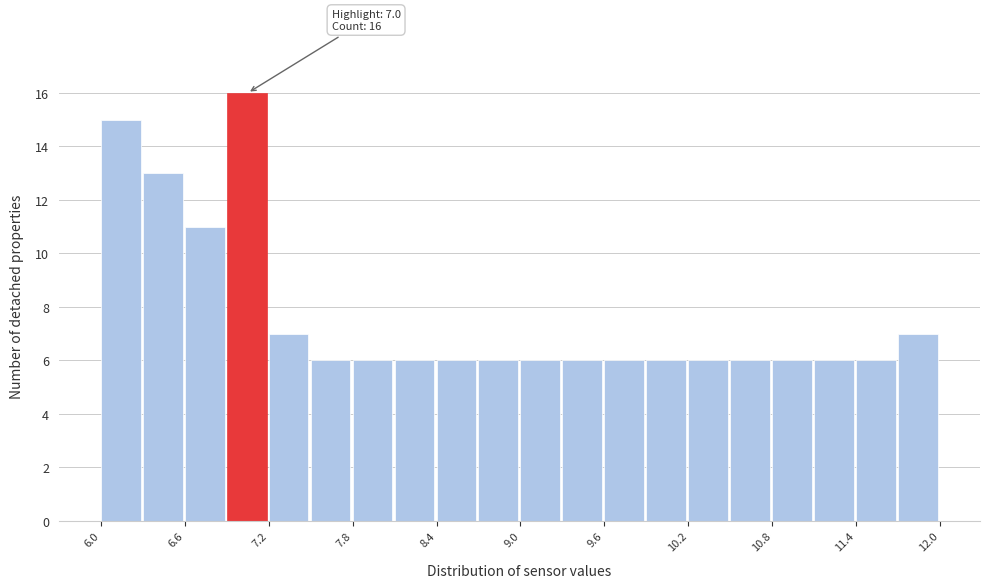

Read against the x-axis, roughly where is the centre of the tallest bar?

7.0